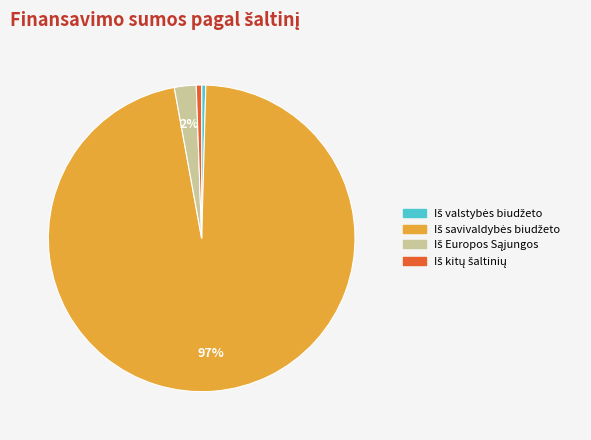

Does any single category account for the majority?

Yes